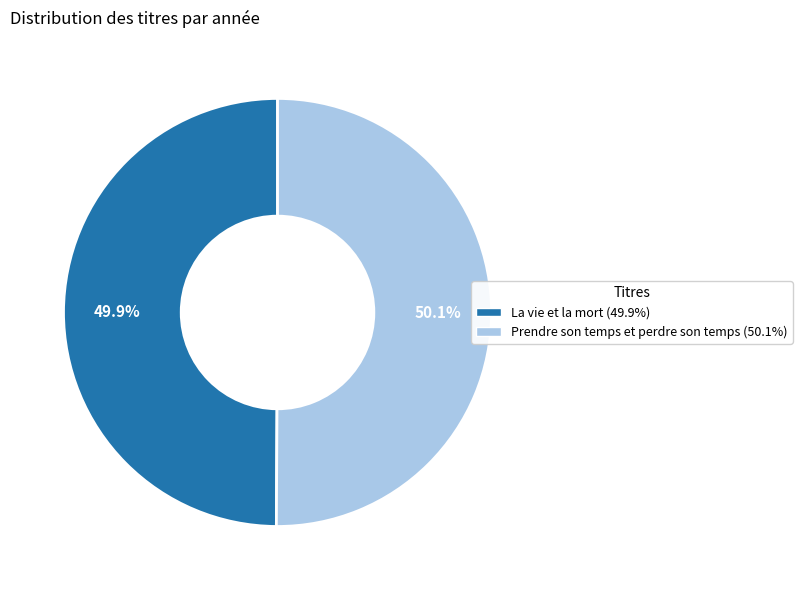

Is there any slice that represents more than half of the pie?

Yes